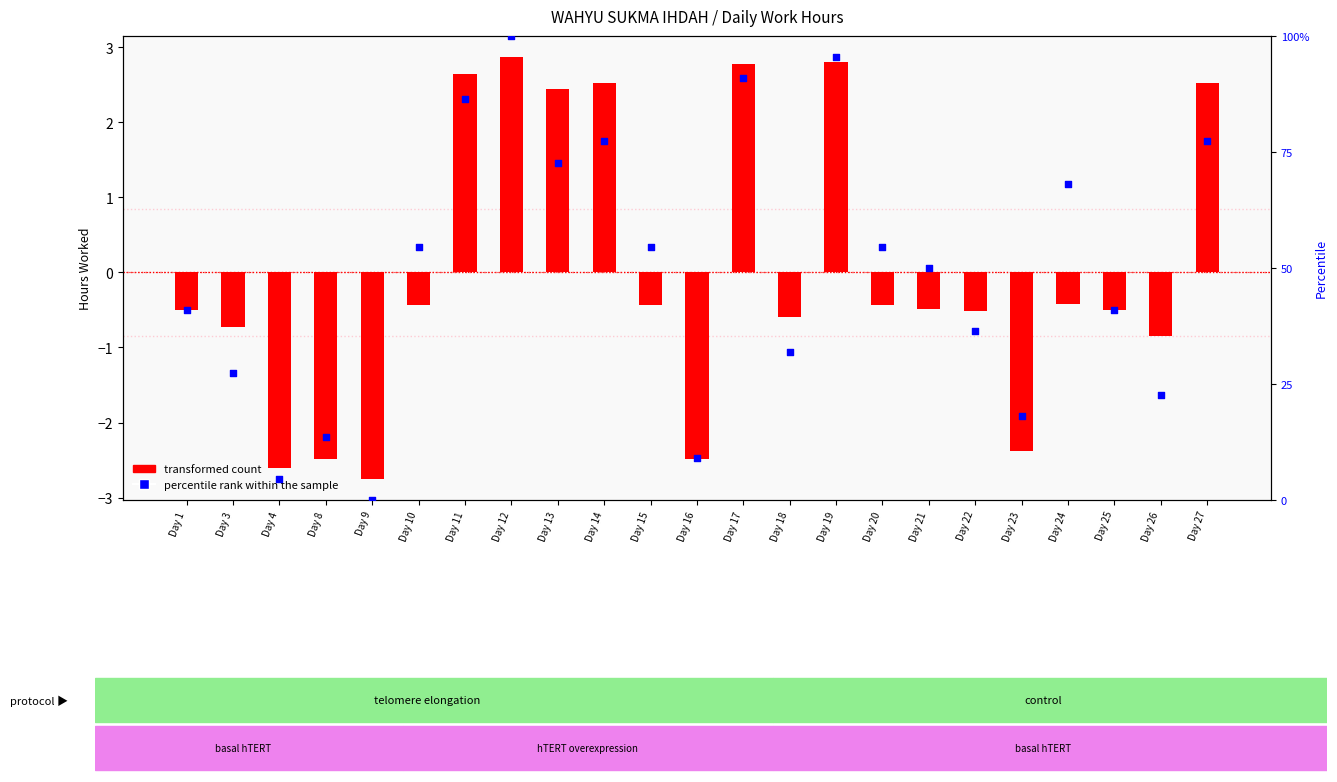

What is the total value across all series at Day 11?

89.0